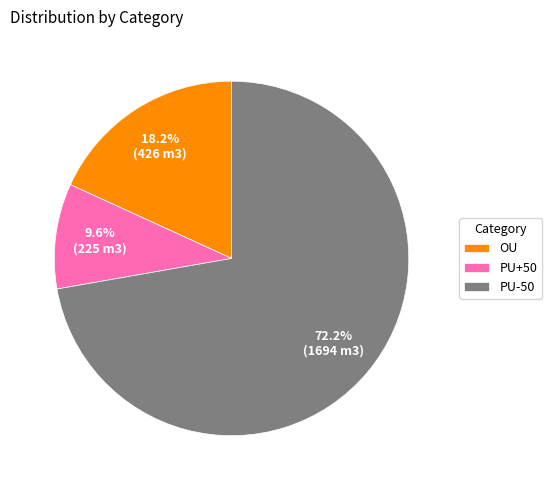

Combined, what portion of the pie is OU and PU+50?

27.8%